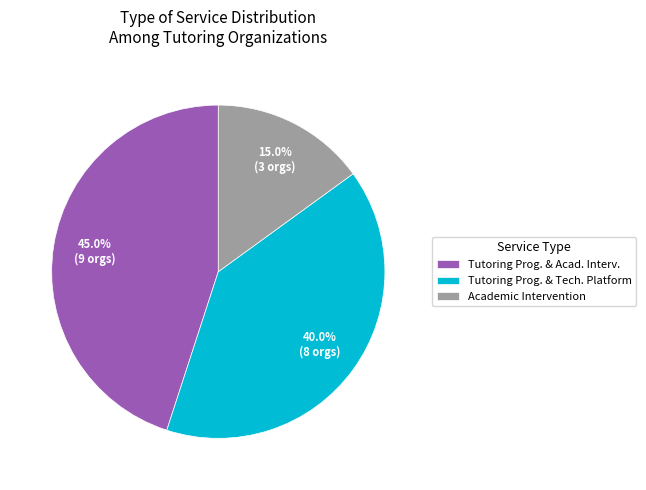

How many slices are in this pie chart?

3